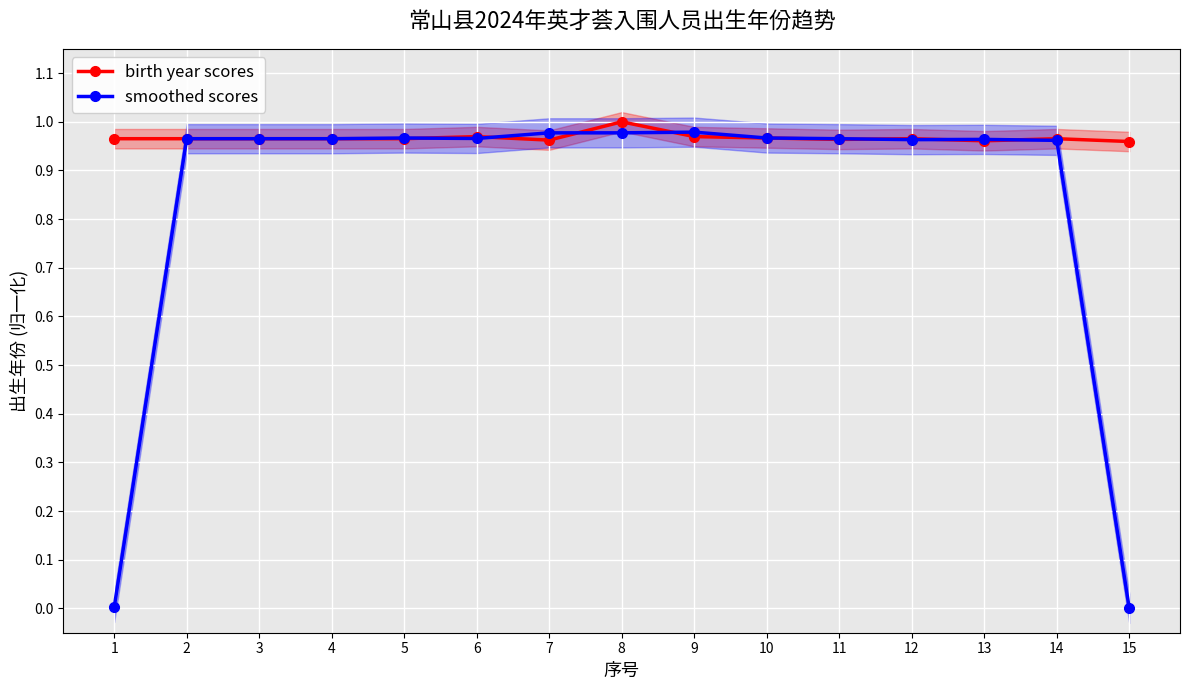

Is this an area chart (filled region under the line)?

No